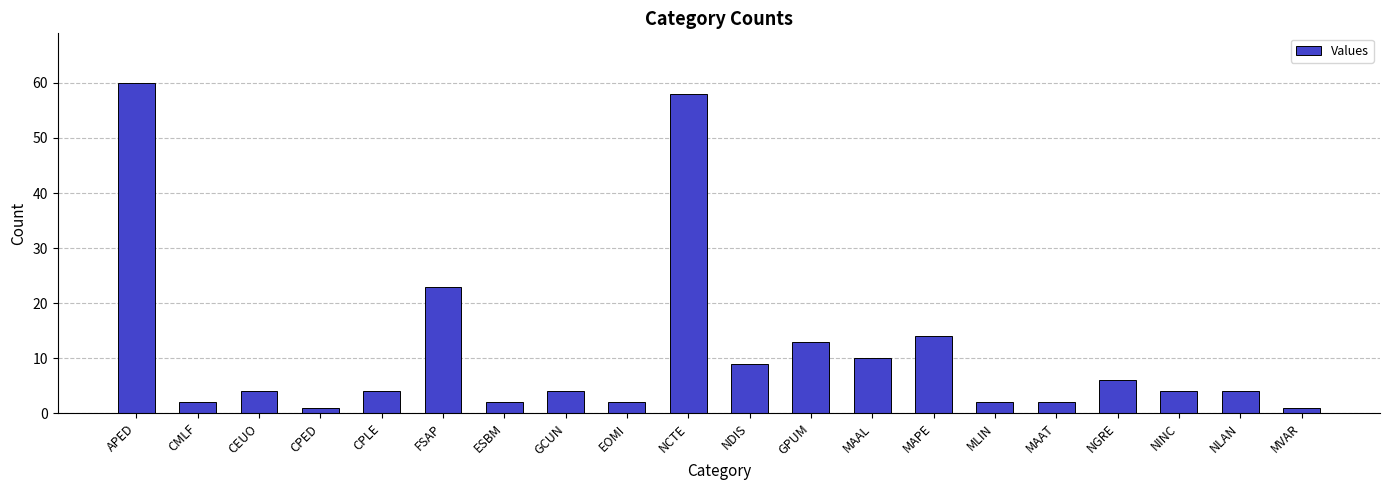

What is the difference between the second highest and minimum values?

57